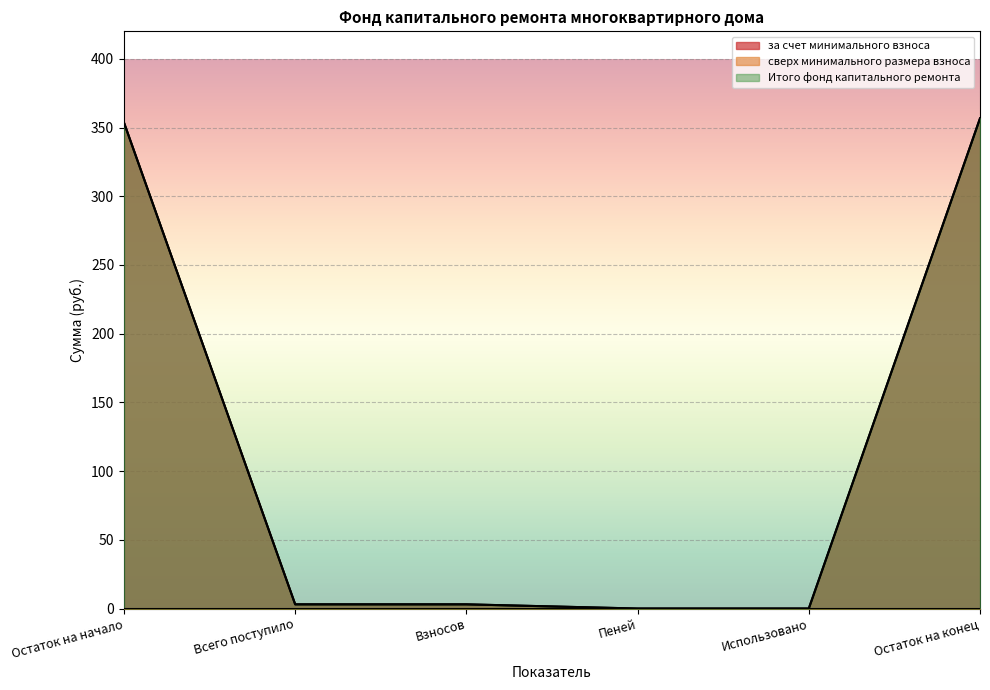

At which label does за счет минимального взноса reach its minimum?

Пеней